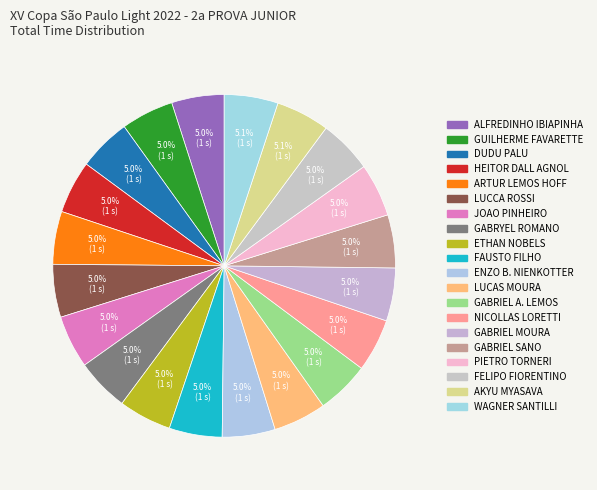

Count the number of slices in the pie.

20